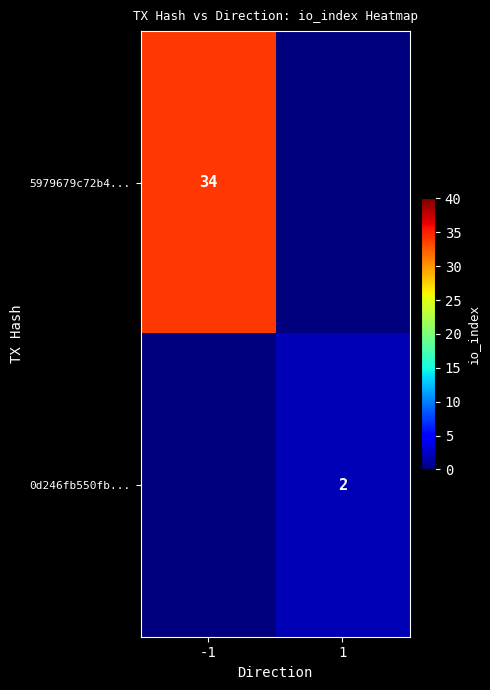

The 5979679c72b4... series shows 58 at -1. True or false?

False